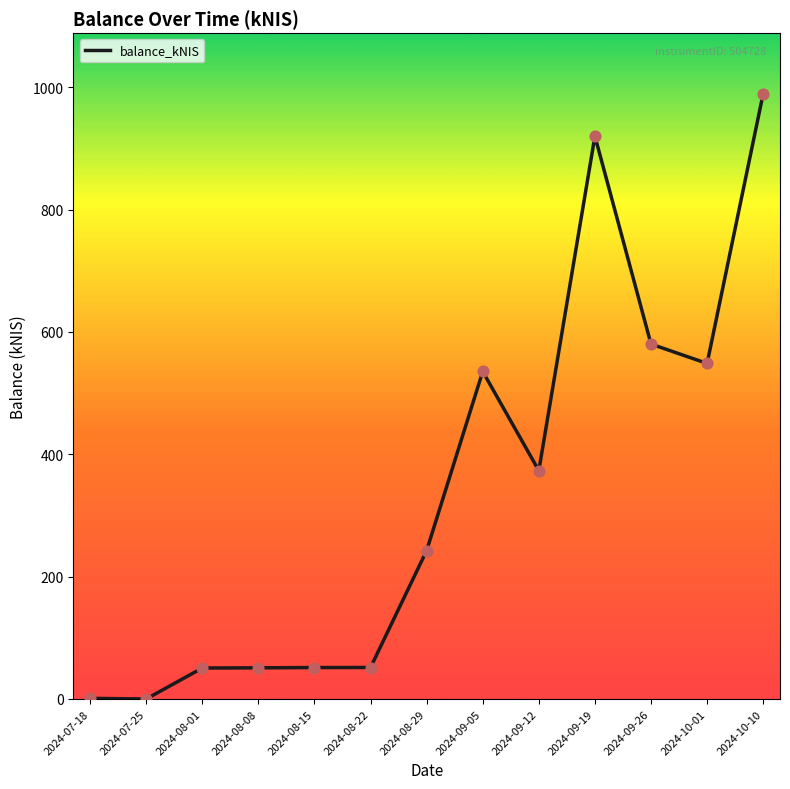

What is the change in value from 2024-09-12 to 2024-10-10?

+616.1